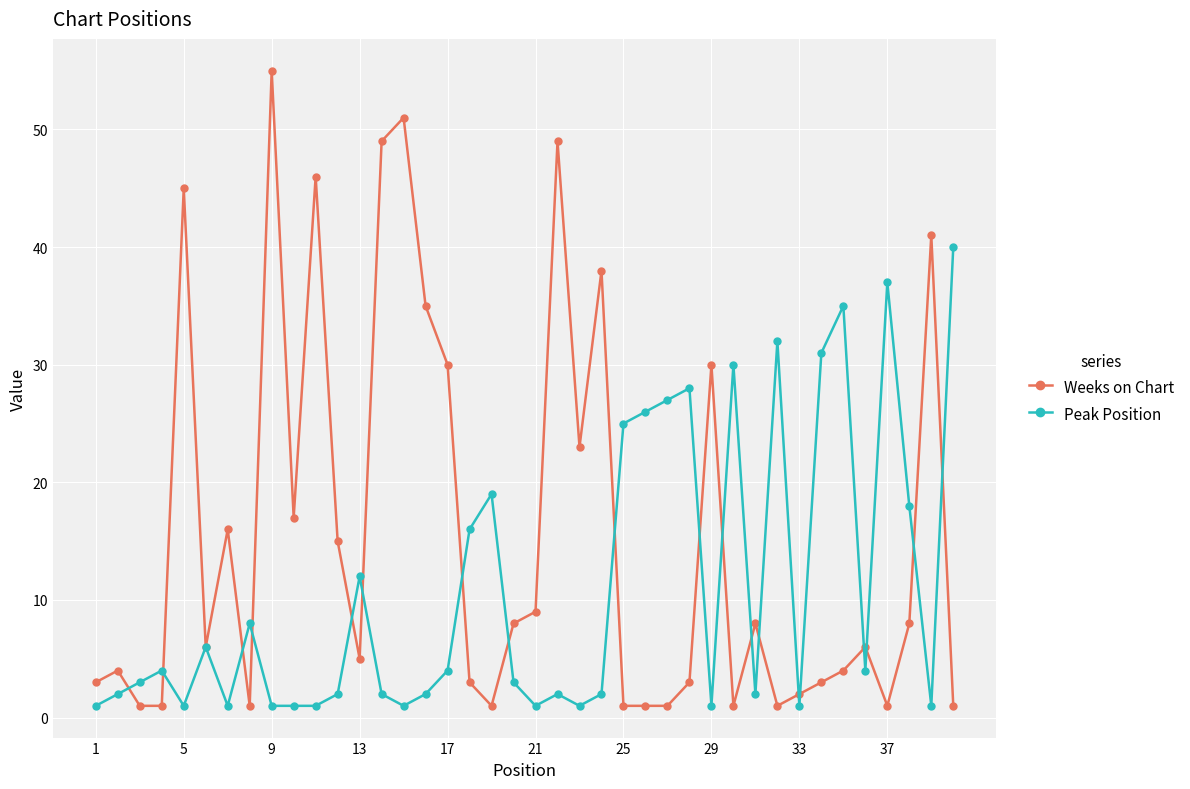

What is the minimum value shown in the chart?

1